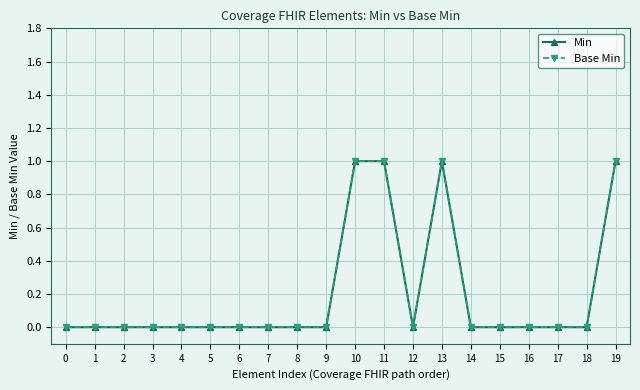

Reading right to left, what are all the values shown in this chart?

Min: 1	0	0	0	0	0	1	0	1	1	0	0	0	0	0	0	0	0	0	0
Base Min: 1	0	0	0	0	0	1	0	1	1	0	0	0	0	0	0	0	0	0	0